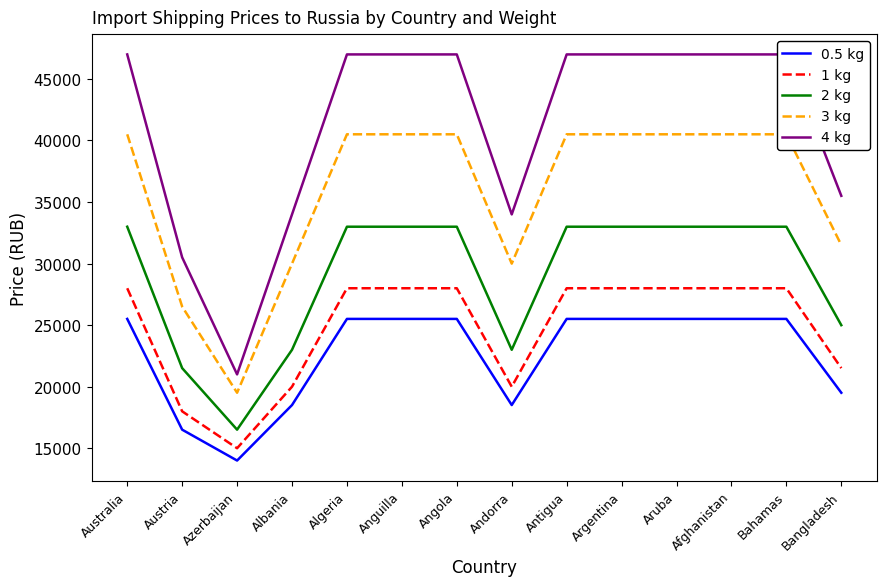

What is the difference between the second highest and second lowest values in the 3 kg series?

14000